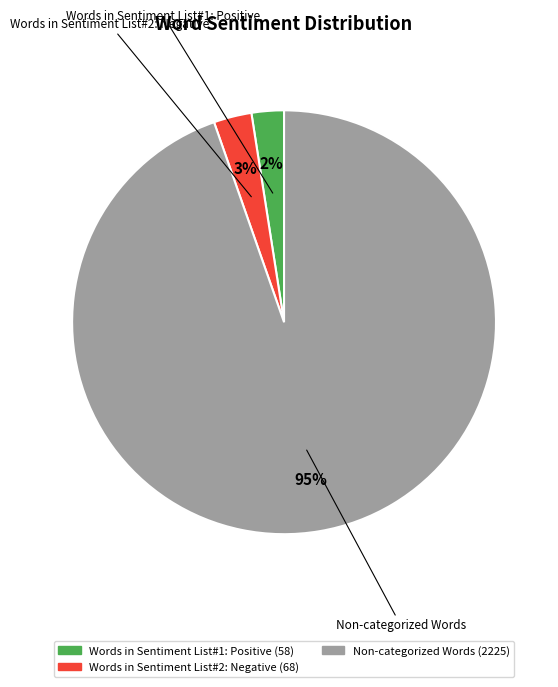

To the nearest percent, what is the average slice percentage?

33%